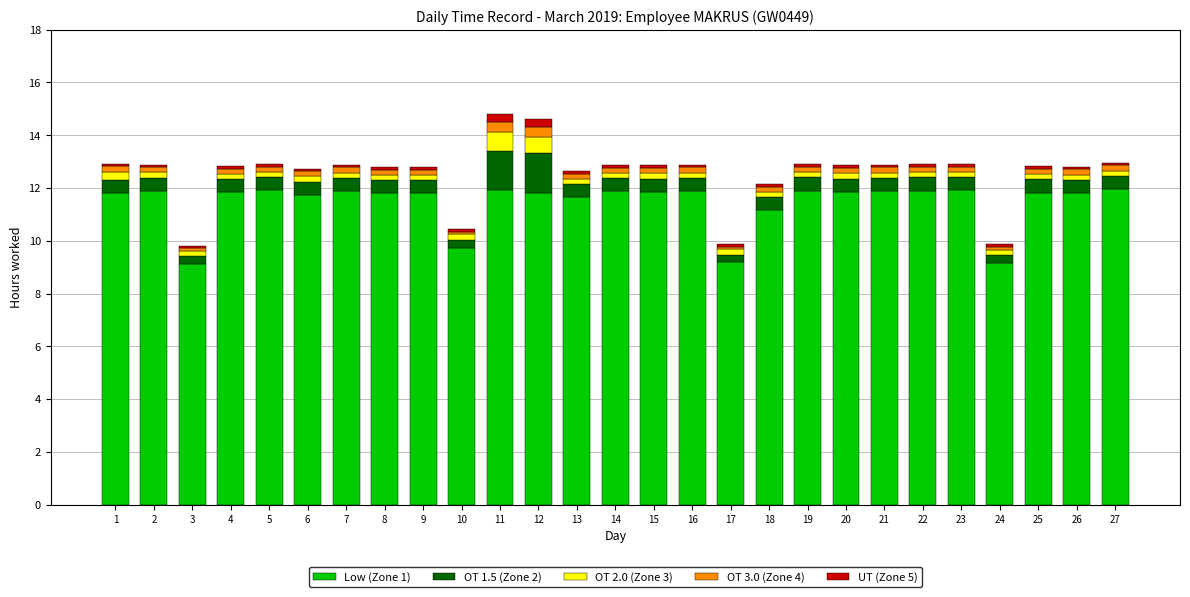

How many bars are there in total?

27